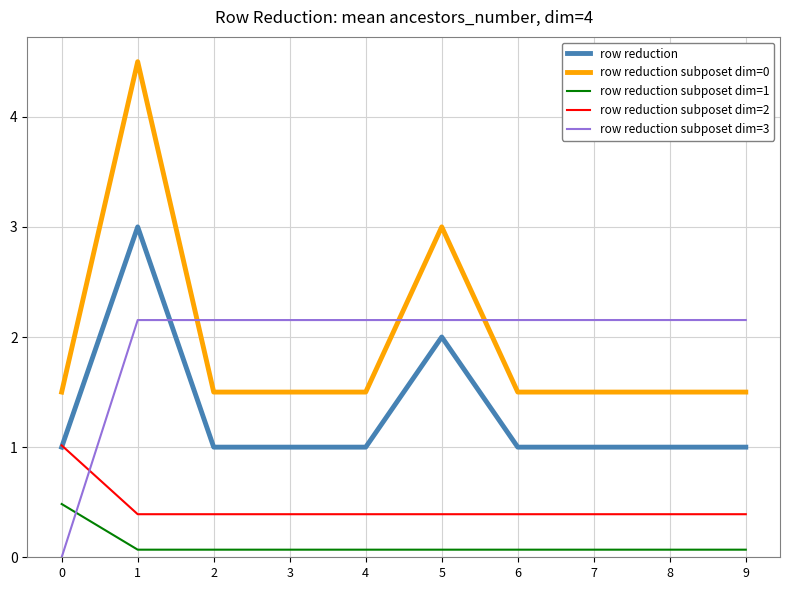

What value does the row reduction subposet dim=2 series have at 2?

0.4